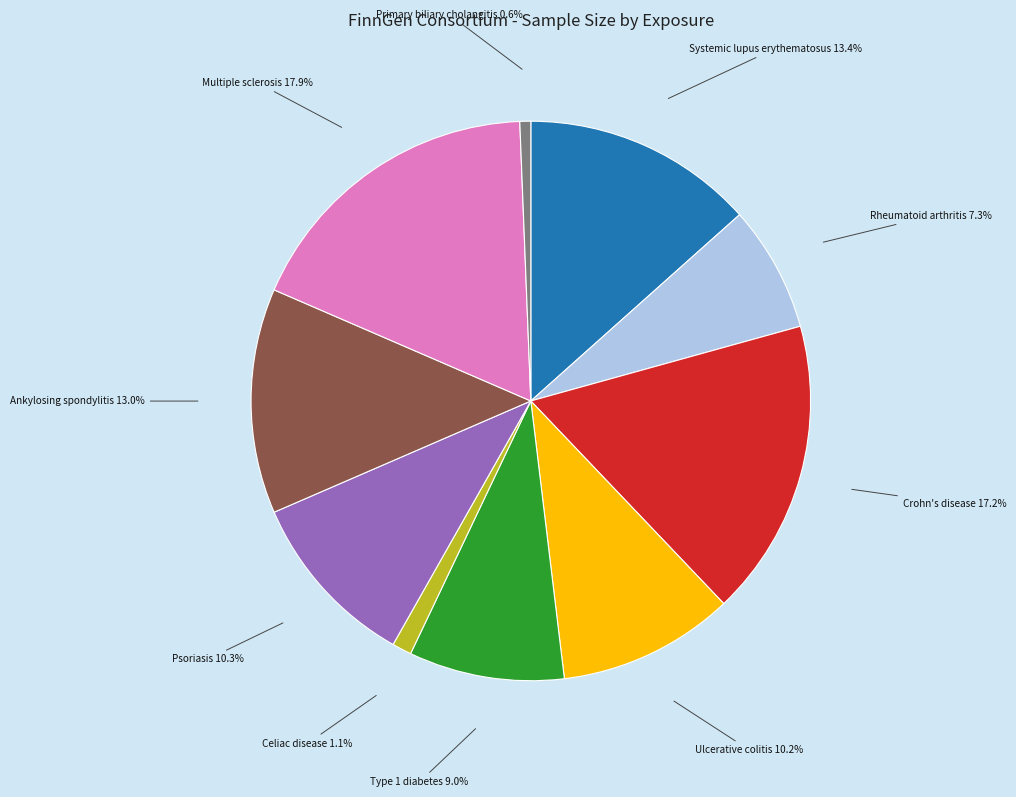

Is there a majority slice in this chart?

No